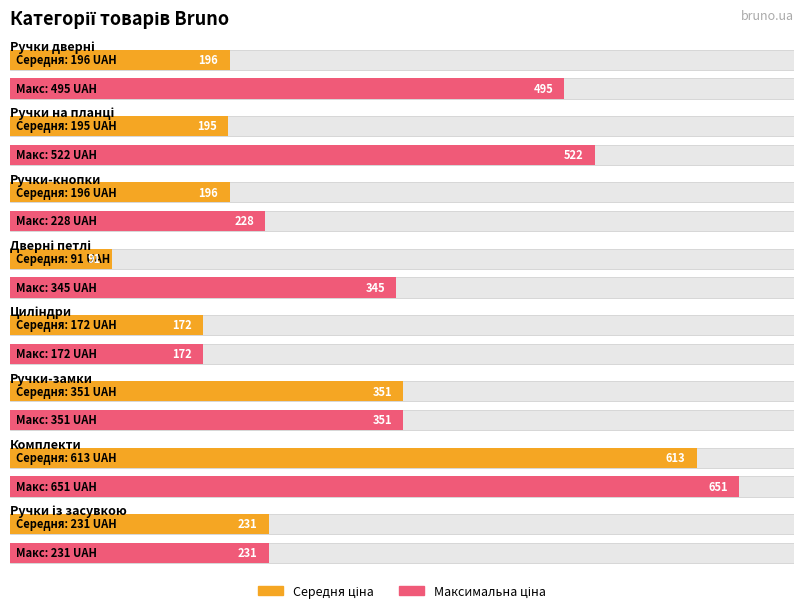

The value of Знижка at Ручки дверні is 0.4. True or false?

False